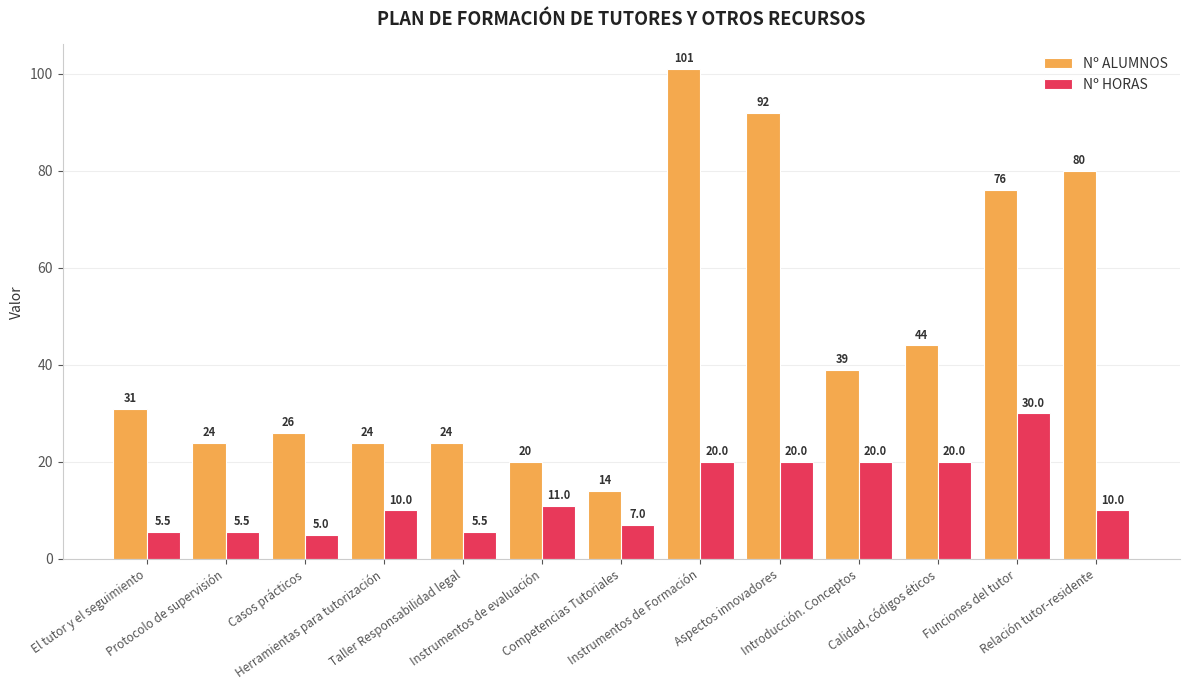

How many bars are there in each group?

2